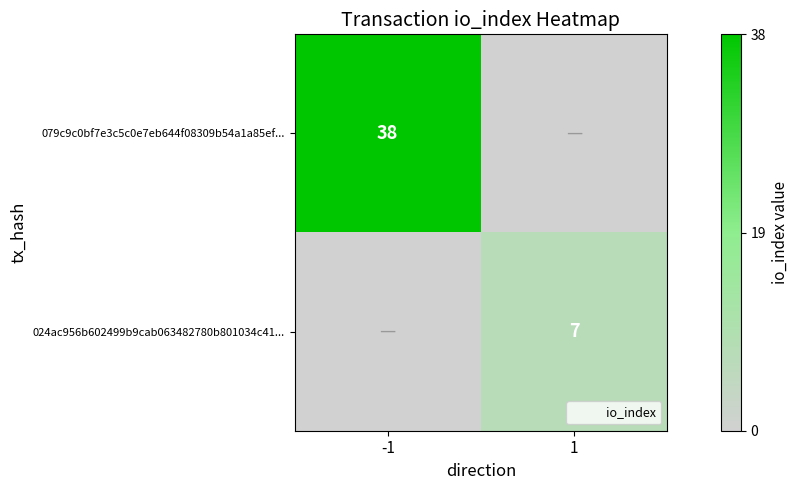

What is the difference between the maximum and minimum values in the 024ac956b602499b9cab063482780b801034c41... series?

7